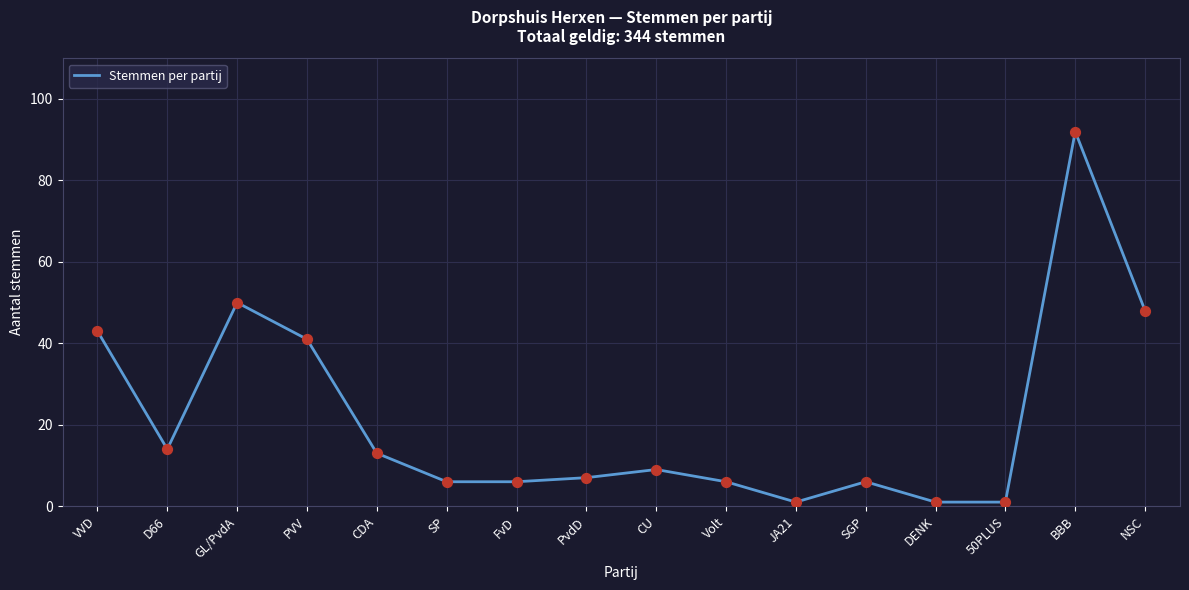

What is the change in value from SP to 50PLUS?

-5